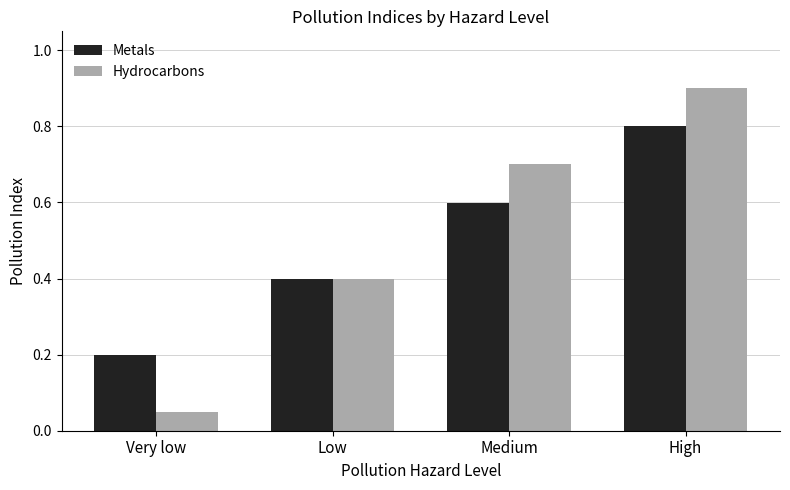

Rank the series by their maximum value, from highest to lowest.

Hydrocarbons, Metals